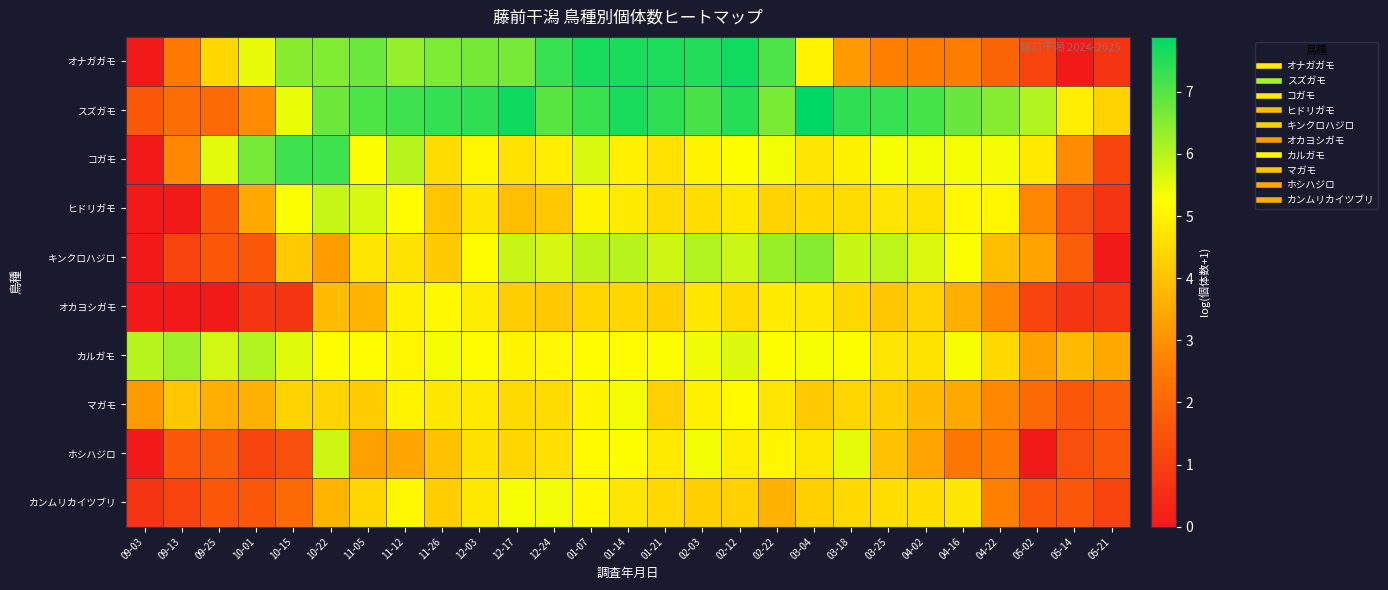

Which series changed the most between 12-17 and 12-24?

スズガモ